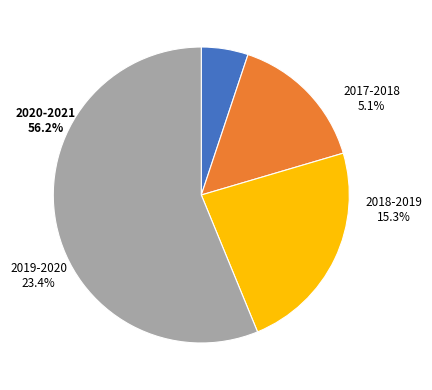

What percentage is the 2017-2018 slice, to the nearest percent?

5%